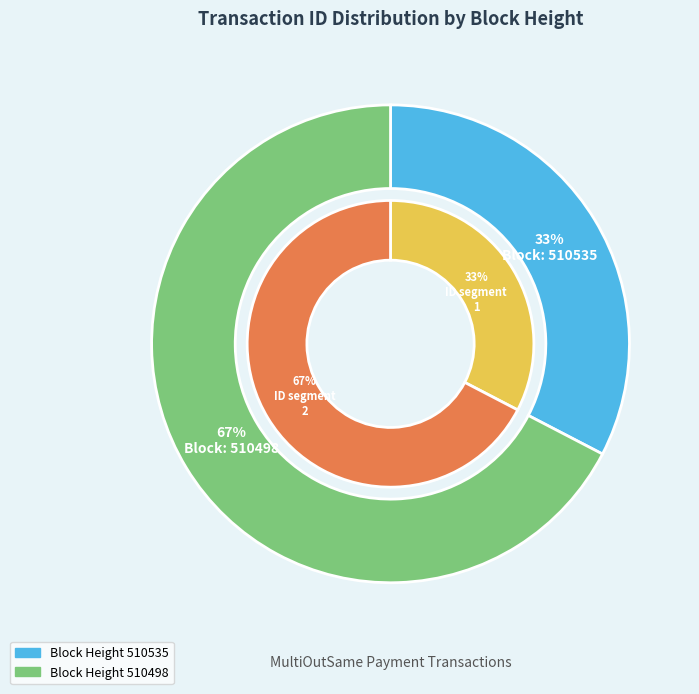

What is the smallest slice in the pie chart?

510535